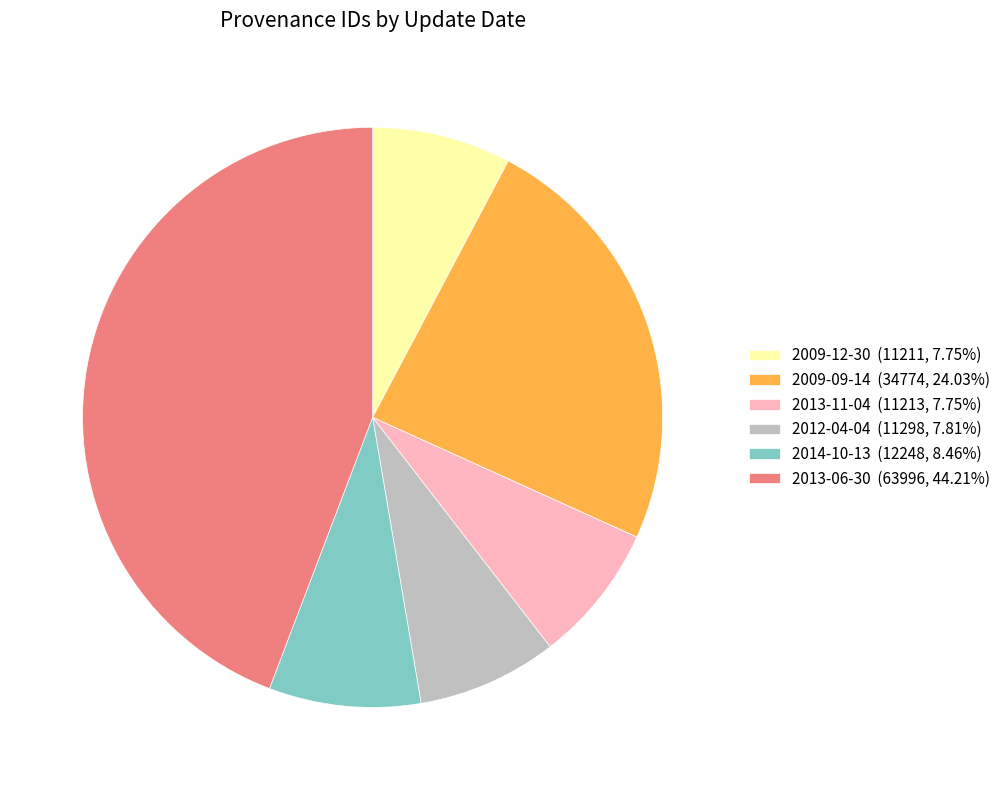

How many slices are in this pie chart?

6